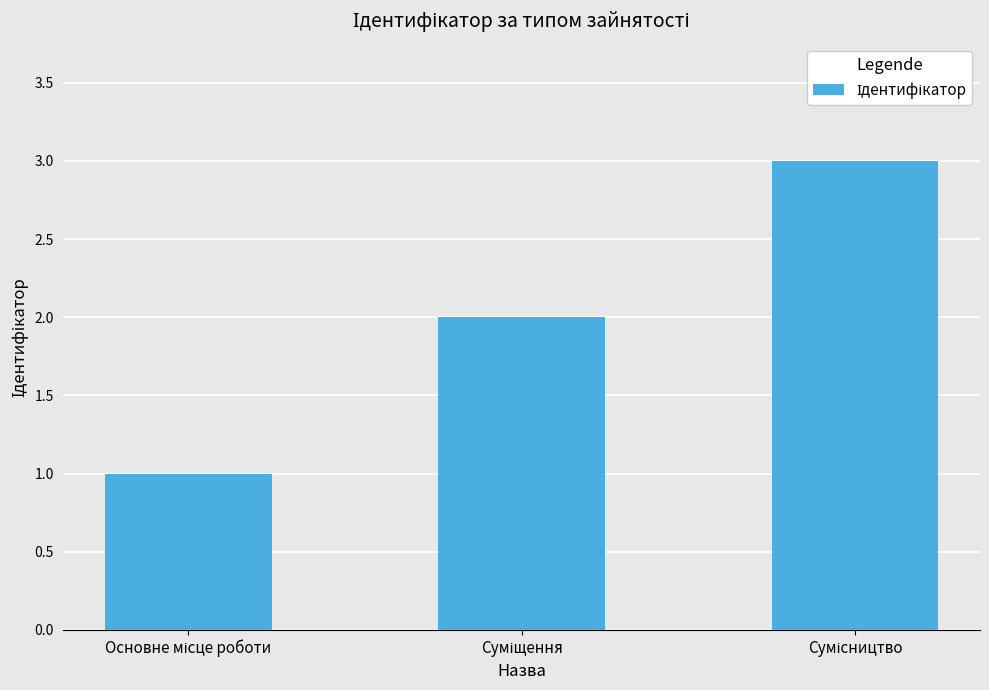

What is the maximum value shown in the chart?

3